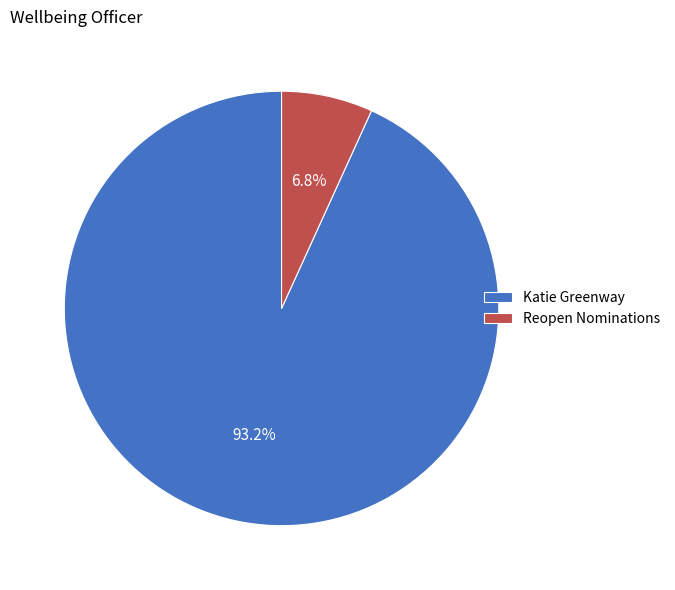

What is the ratio of the value at Katie Greenway to the value at Reopen Nominations?

13.7